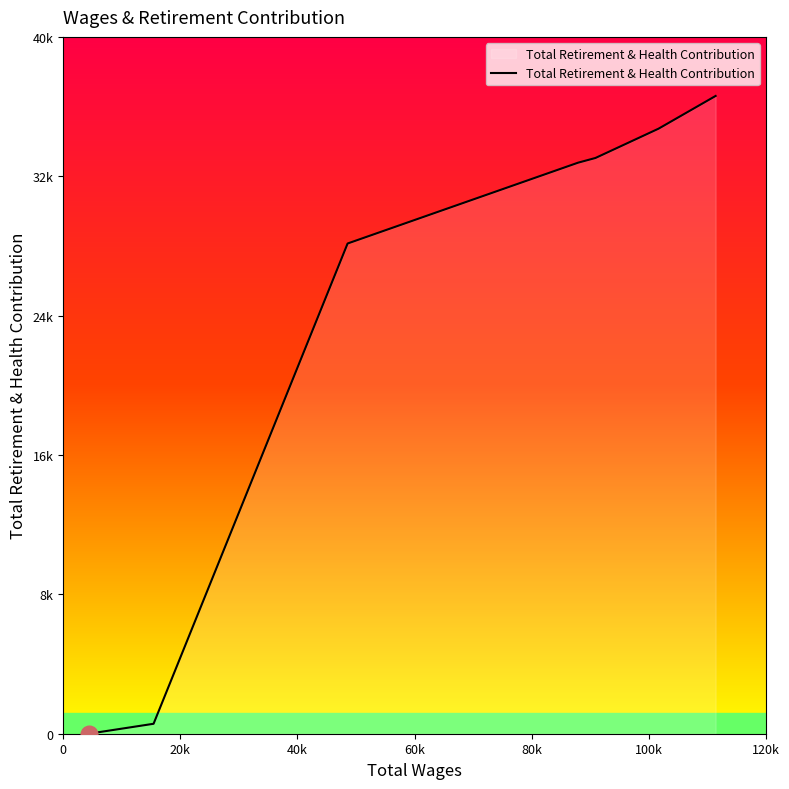

What is the difference between the second highest and minimum values?

34731